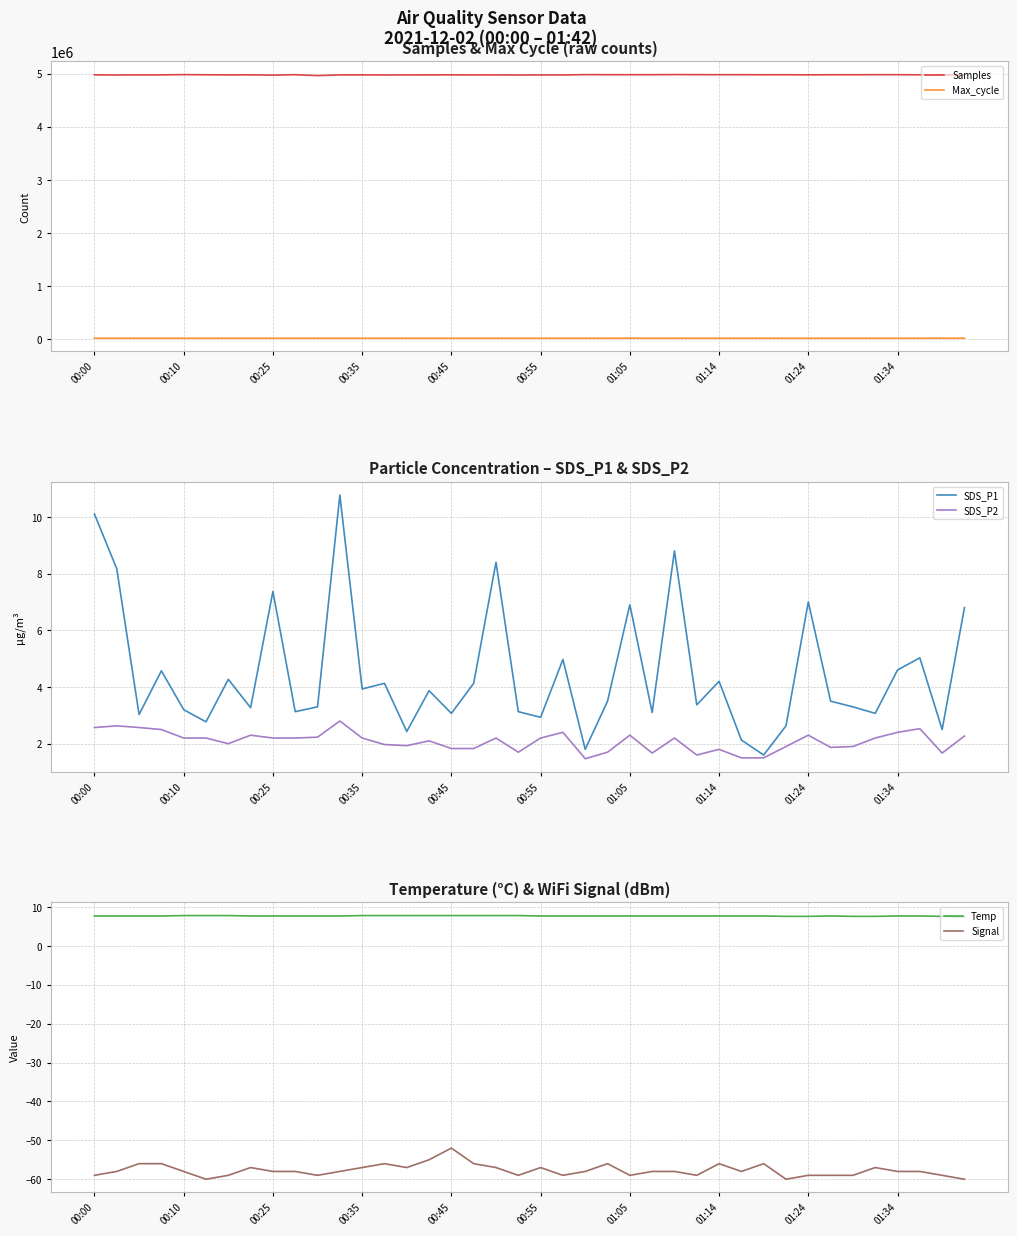

What is the sum of all Signal values?

-2308.0